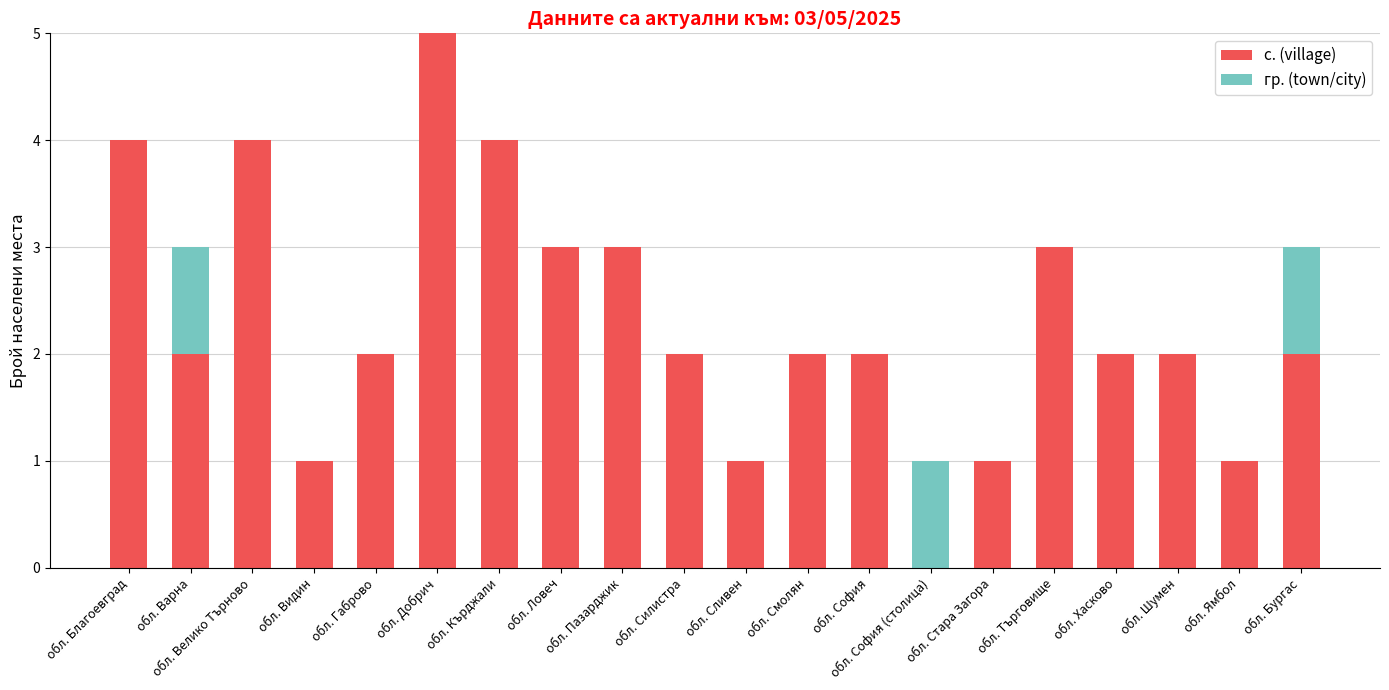

The с. (village) series shows 3 at обл. Търговище. True or false?

True